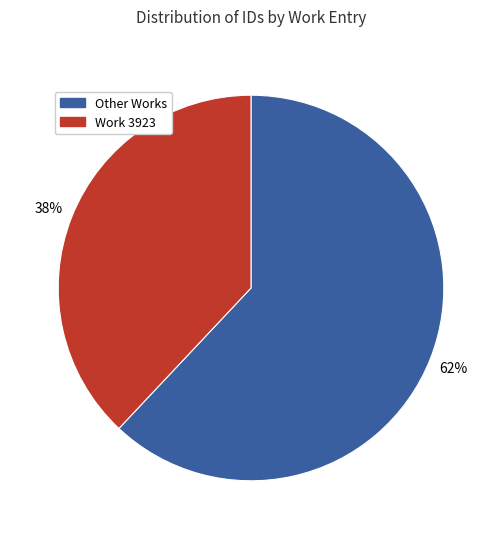

To the nearest percent, what is the difference between the largest and smallest slice percentages?

24%